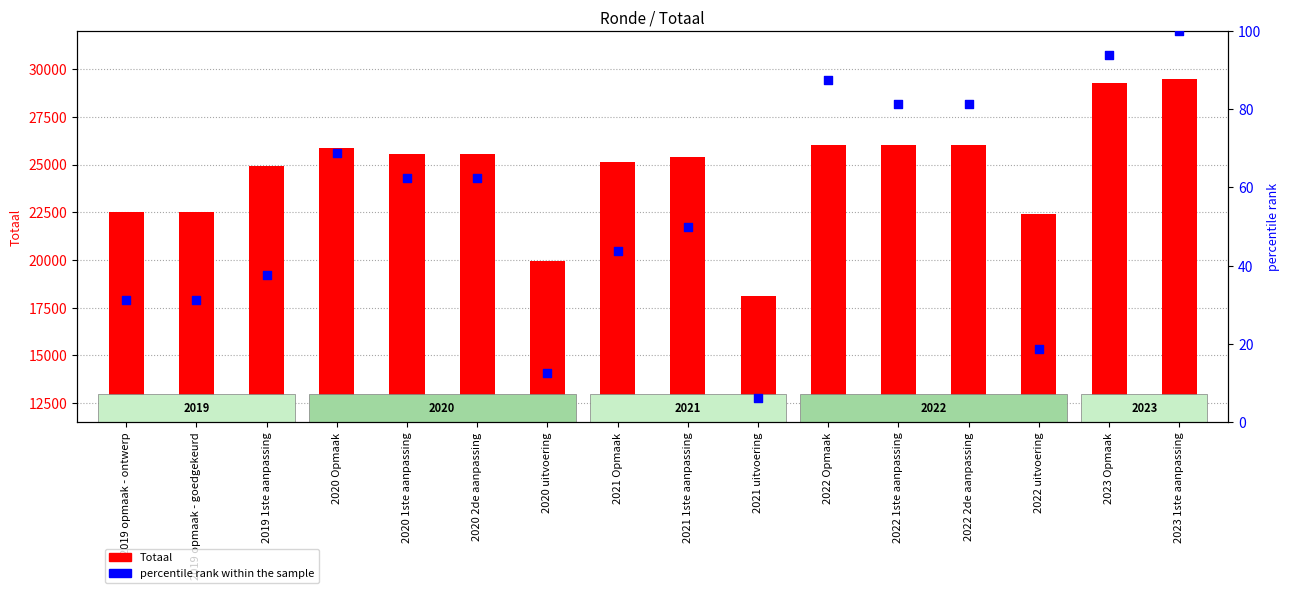

At how many categories does at least one series exceed 14143?

16